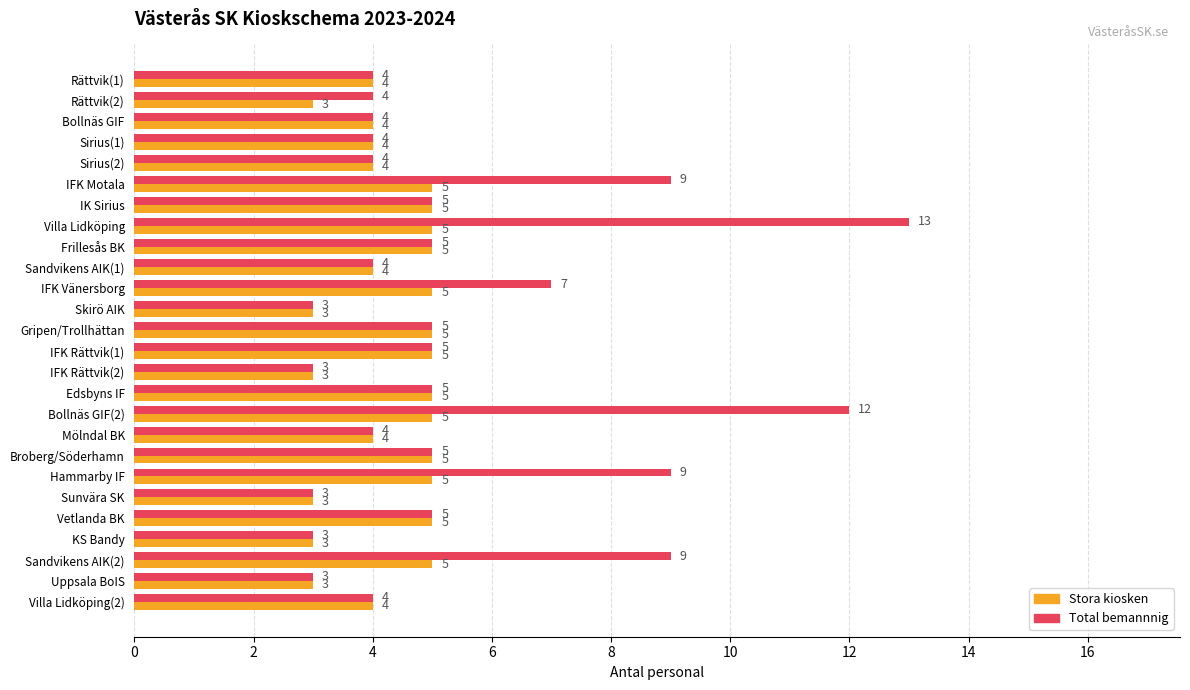

List the series in order of their overall mean, highest first.

Total bemannnig, Stora kiosken